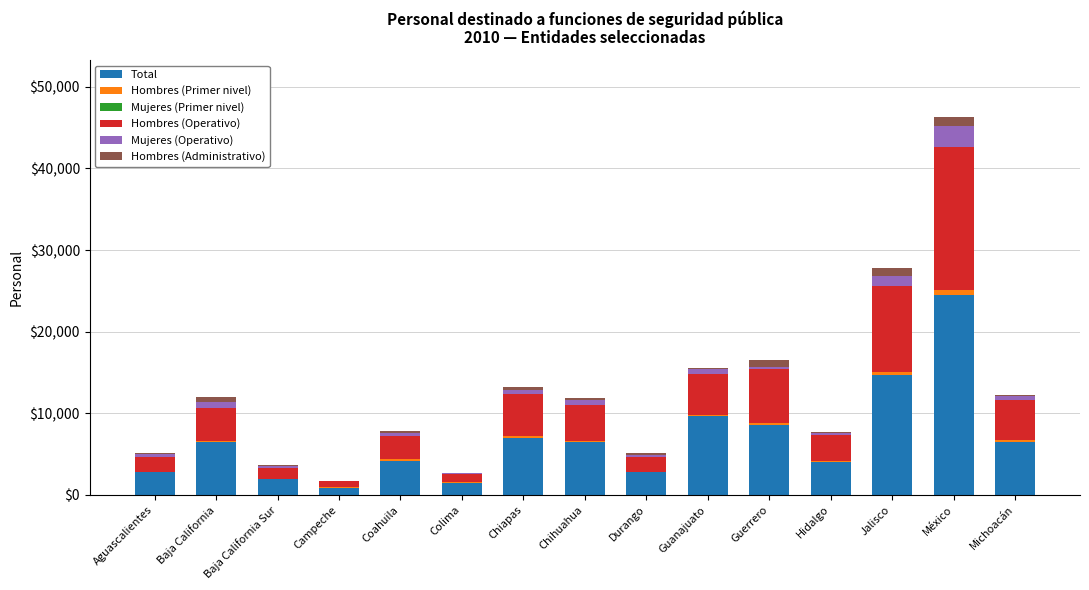

The Total series shows 9610 at Guanajuato. True or false?

True